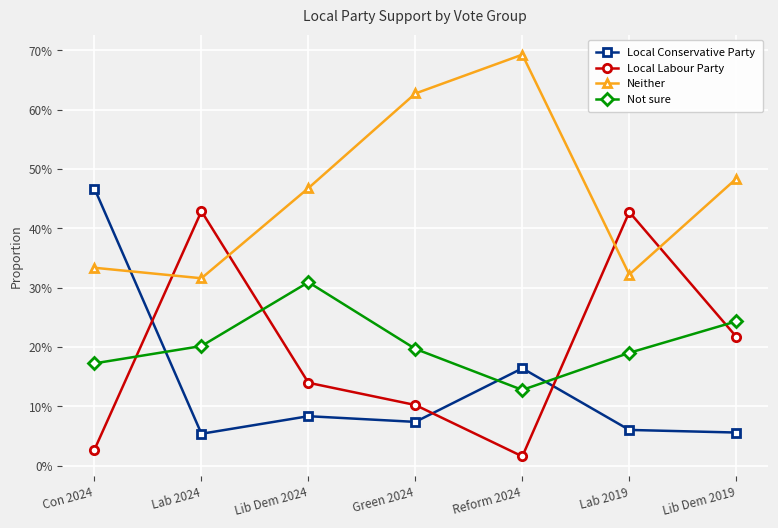

Rank the series at Con 2024 from highest to lowest value.

Local Conservative Party, Neither, Not sure, Local Labour Party